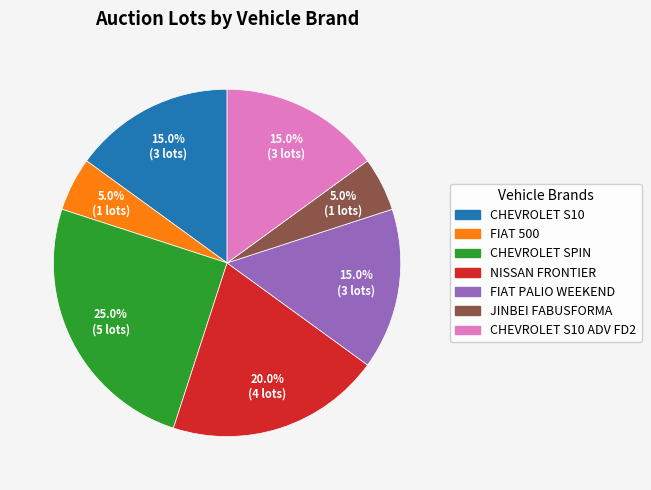

Is there a majority slice in this chart?

No